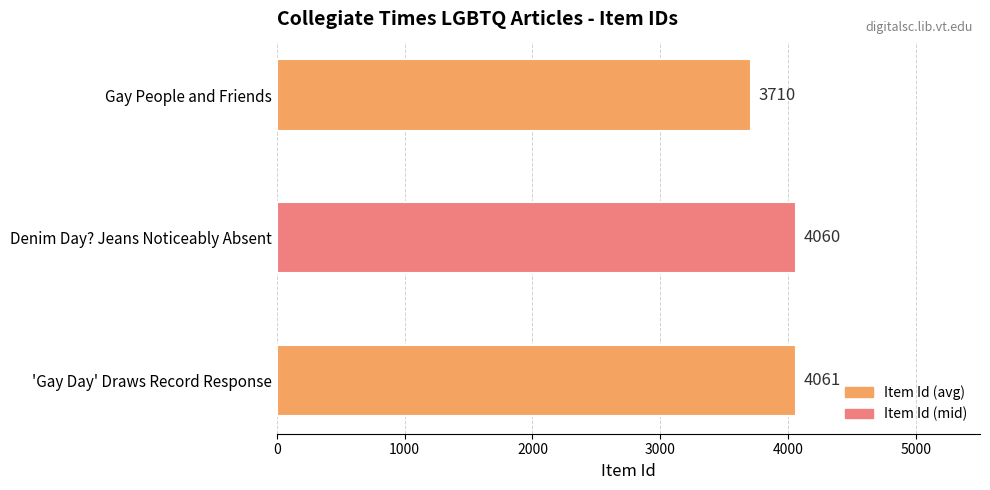

Is it true that the value at Gay People and Friends is 3710?

True